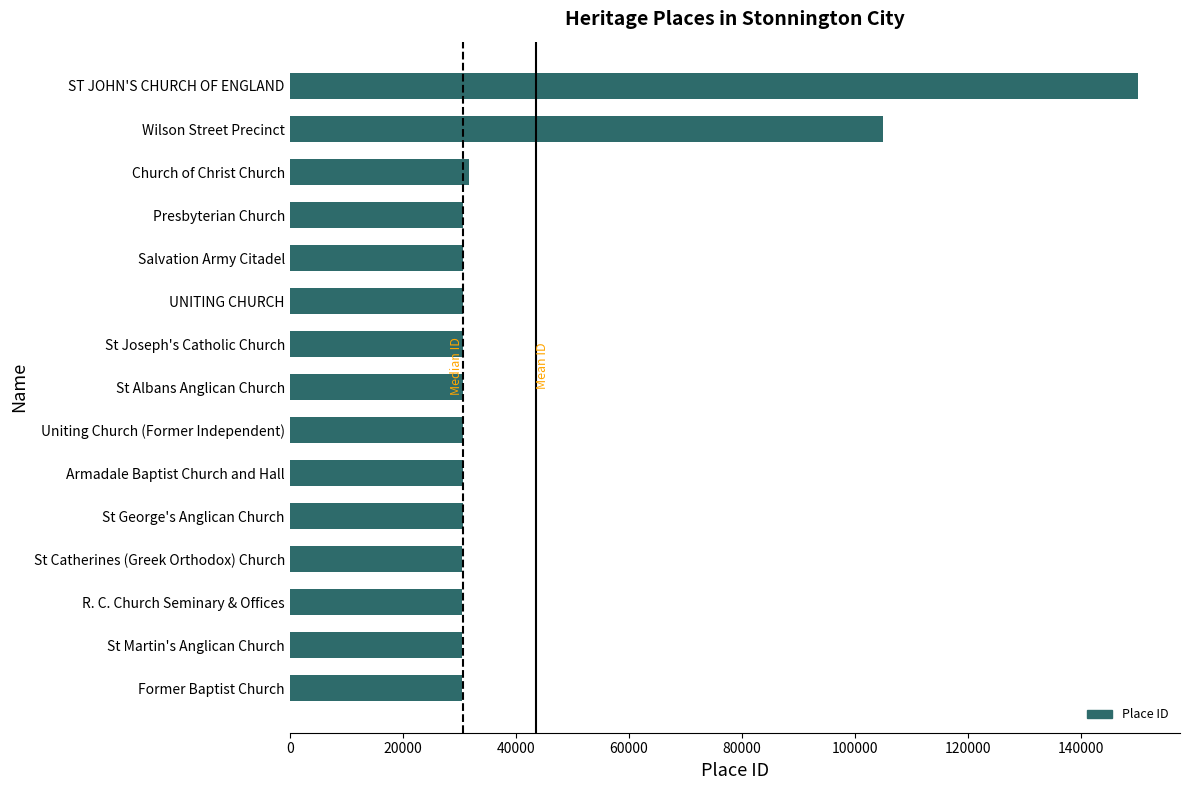

What is the maximum value shown in the chart?

149959